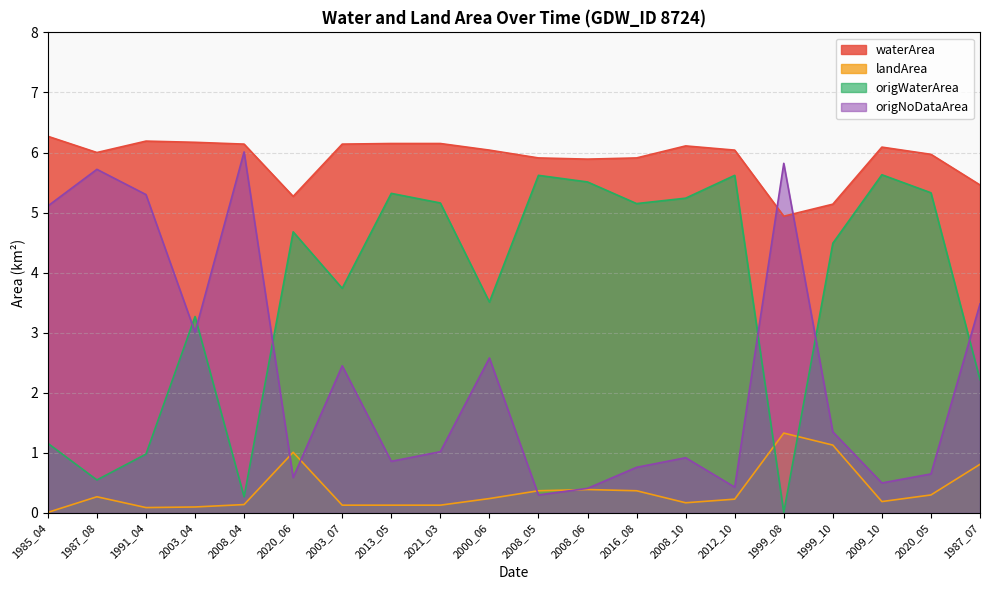

What is the spread (max minus min) of values at 2021_03?

6.0